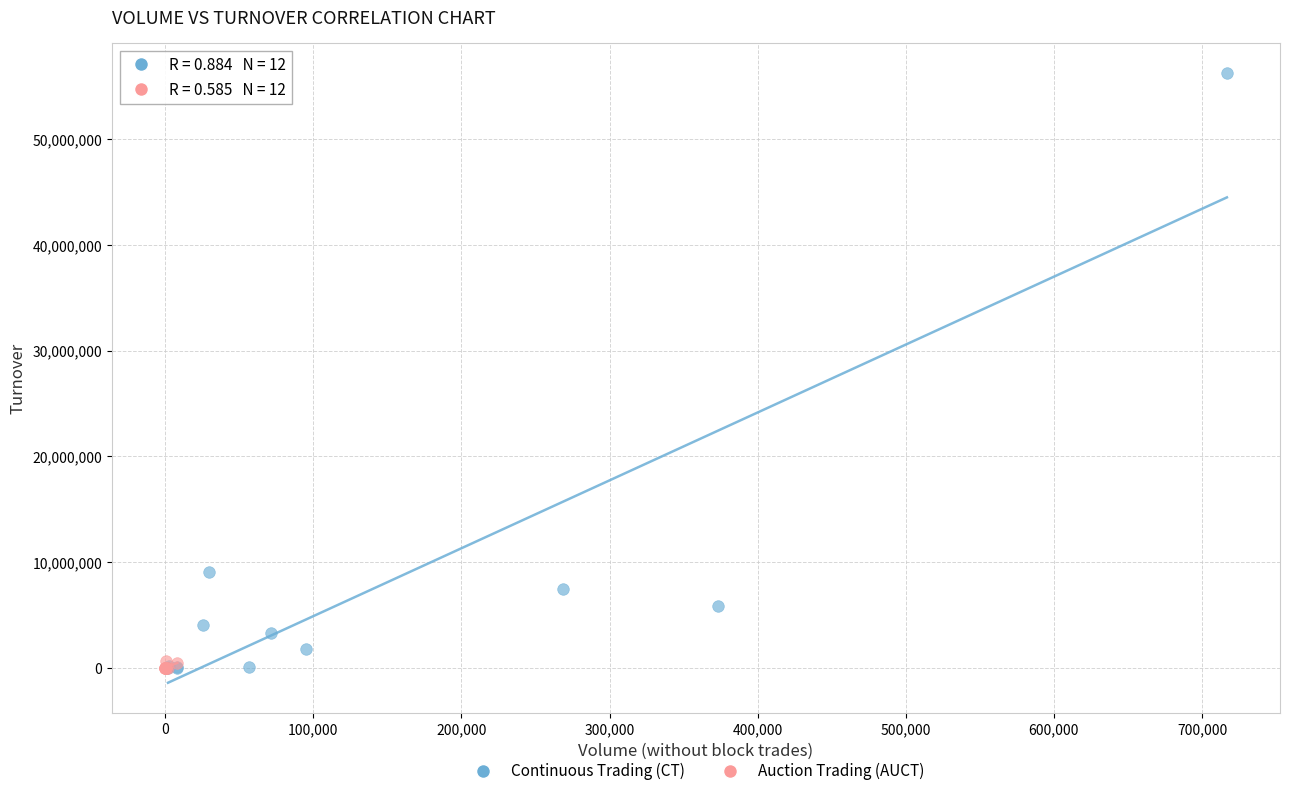

Which series contains the highest Y value?

Continuous Trading (CT)